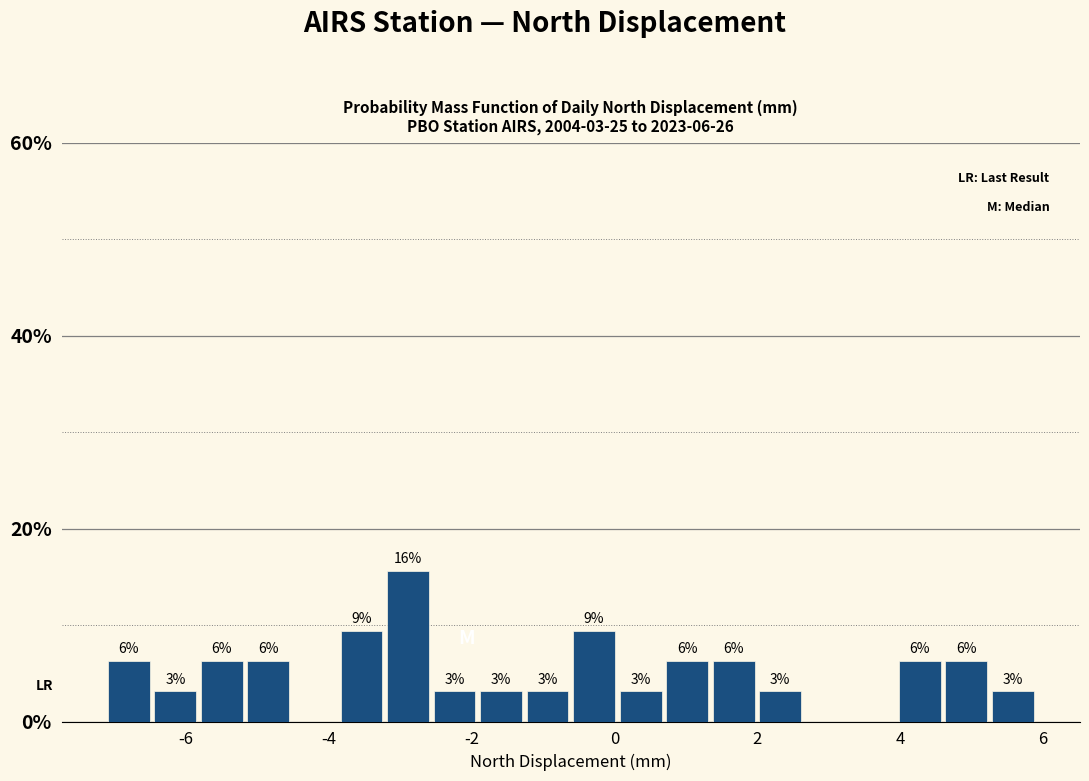

Around what value on the x-axis is the tallest bar? Give the approximate position of its centre, as read against the axis.

-2.8